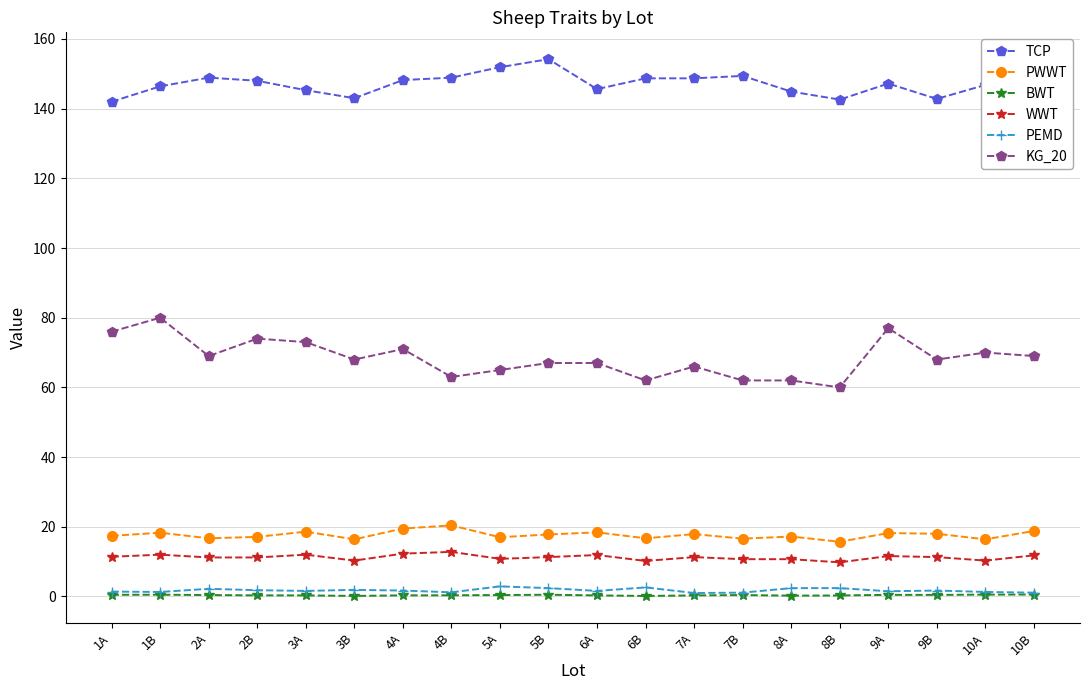

Which category has the lowest value in the KG_20 series?

8B